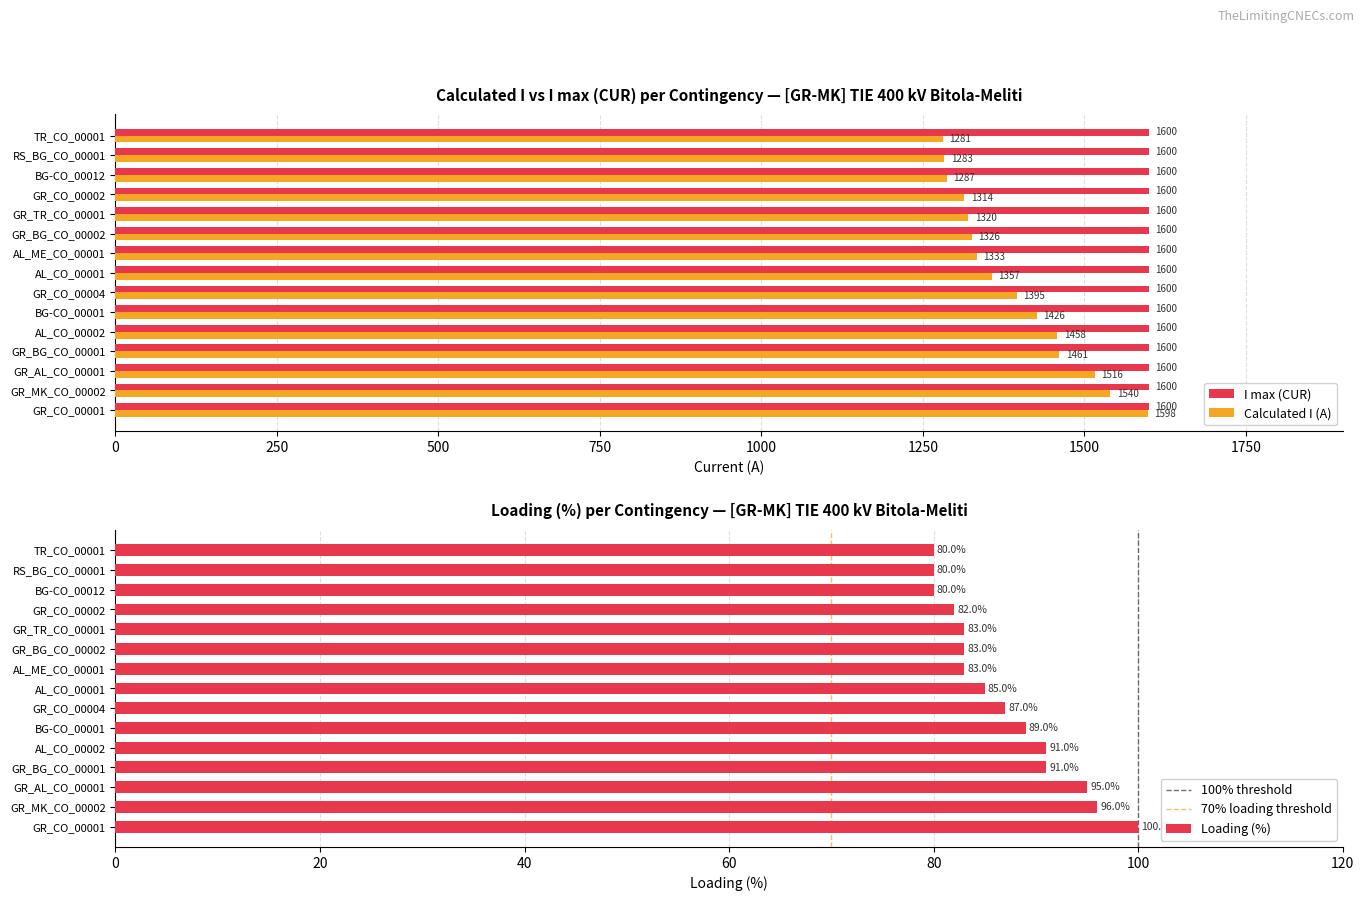

What is the total value across all series at BG-CO_00001?

1515